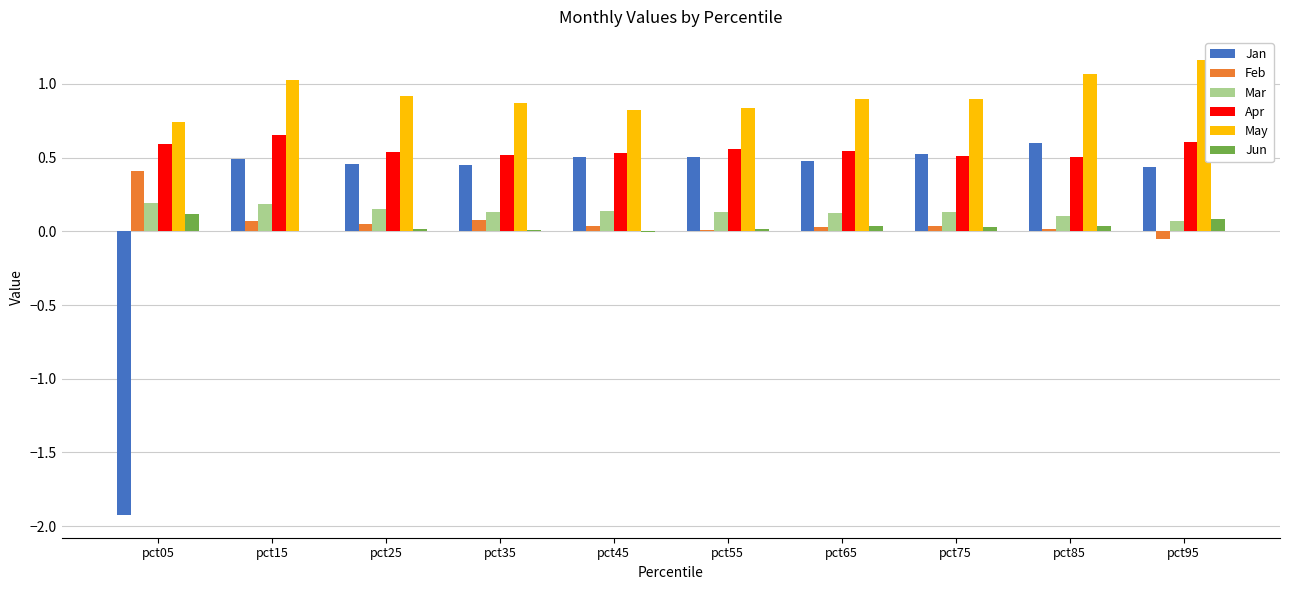

What are all the series names shown in the legend?

Jan, Feb, Mar, Apr, May, Jun